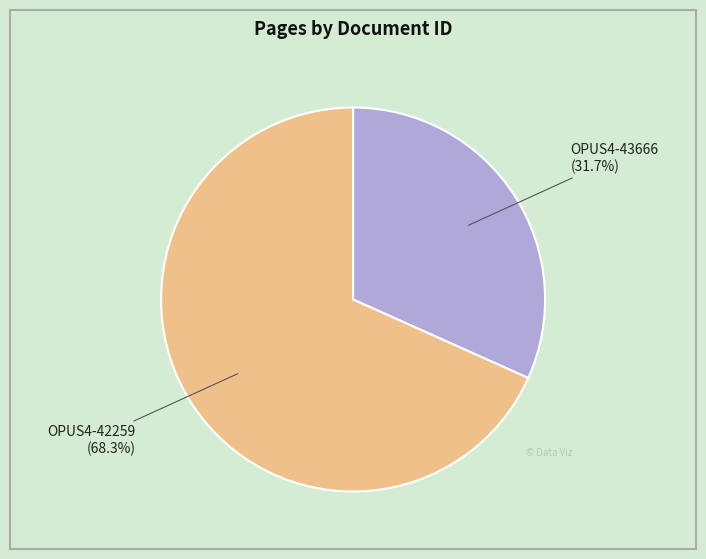

Does any single category account for the majority?

Yes